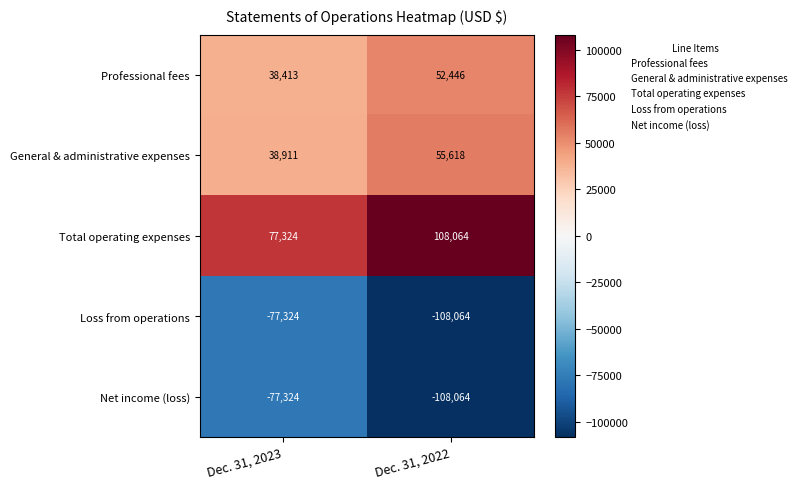

Reading left to right, what are all the values shown in this chart?

Professional fees: 38413	52446
General & administrative expenses: 38911	55618
Total operating expenses: 77324	108064
Loss from operations: -77324	-108064
Net income (loss): -77324	-108064